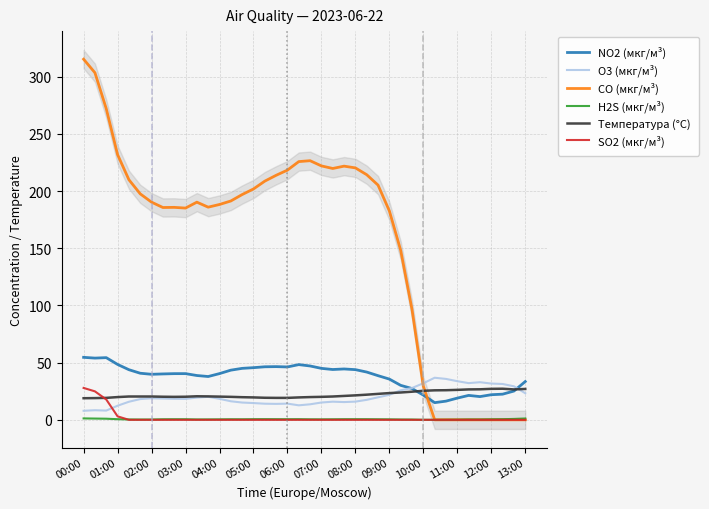

Is it true that CO (мкг/м³) equals 139.1 at 12:00?

False